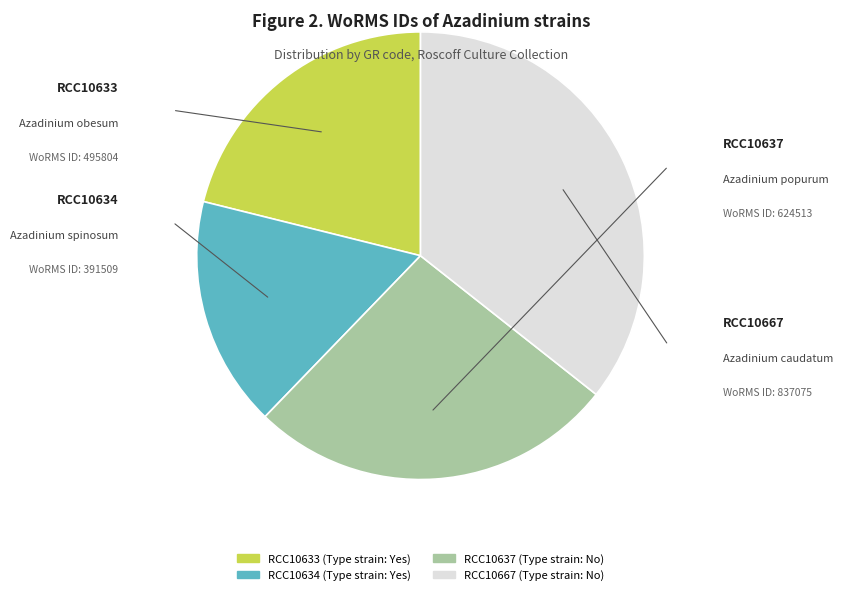

Does RCC10667 represent more than half of the total?

No